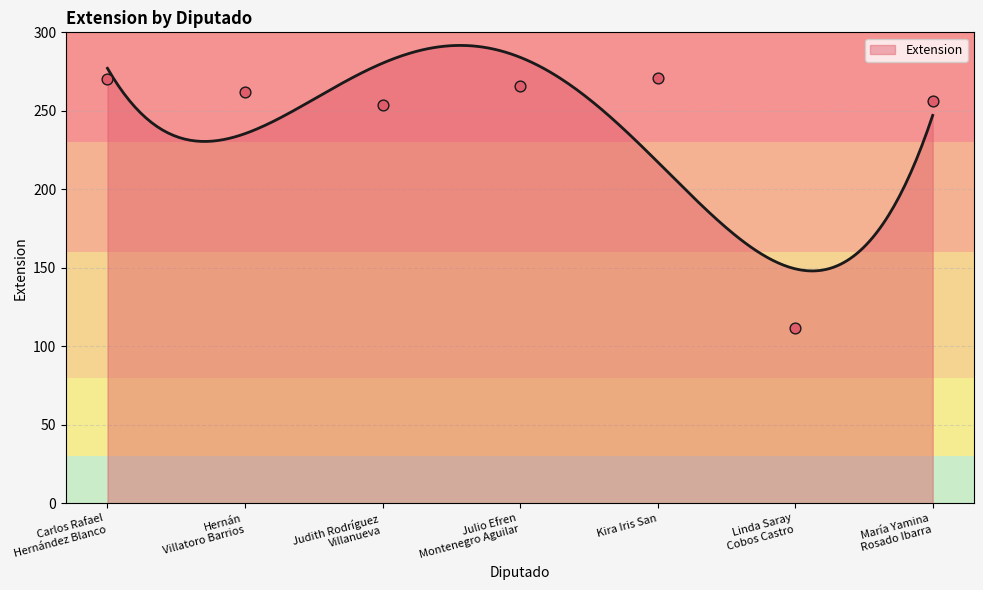

What is the ratio of the value at Linda Saray
Cobos Castro to the value at Julio Efren
Montenegro Aguilar?

0.4